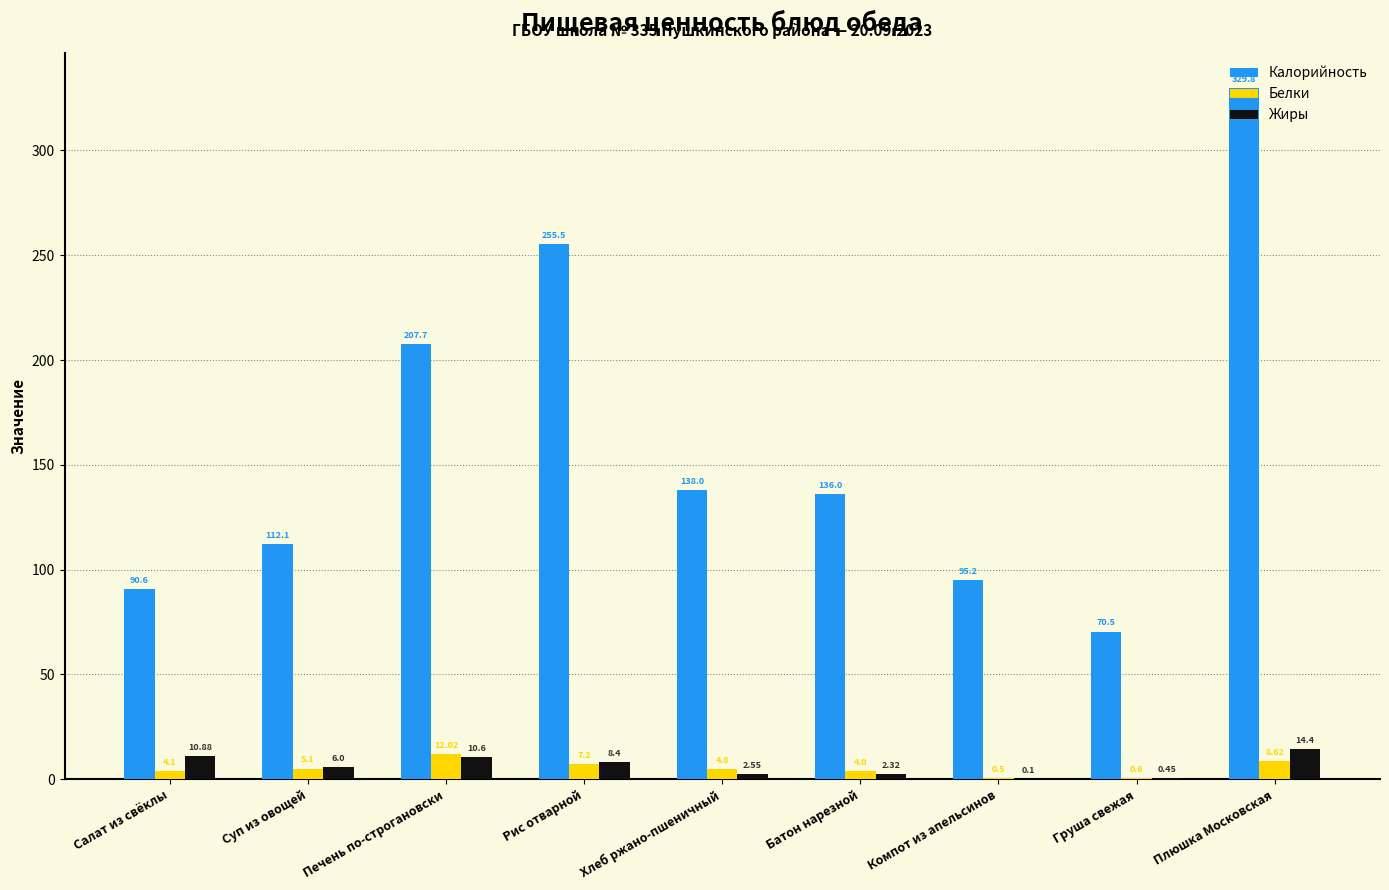

Which series changed the most between Рис отварной and Хлеб ржано-пшеничный?

Калорийность